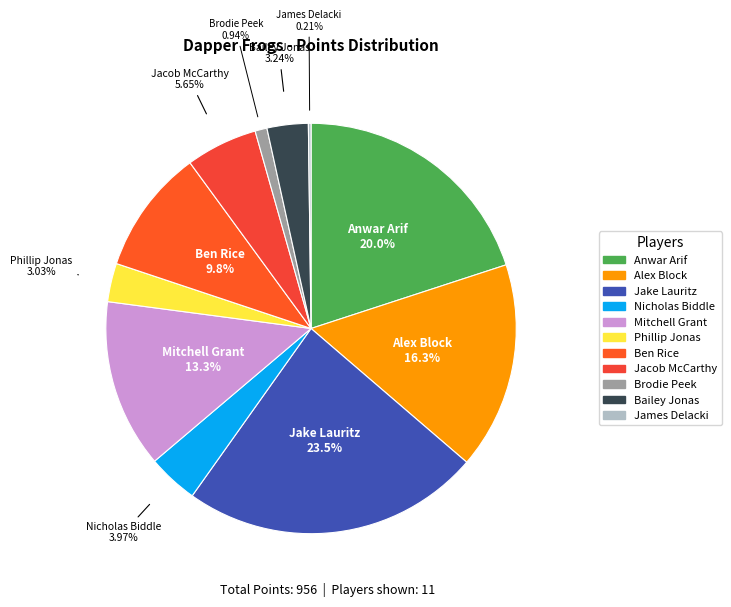

Which has a higher value, Jacob McCarthy or Phillip Jonas?

Jacob McCarthy